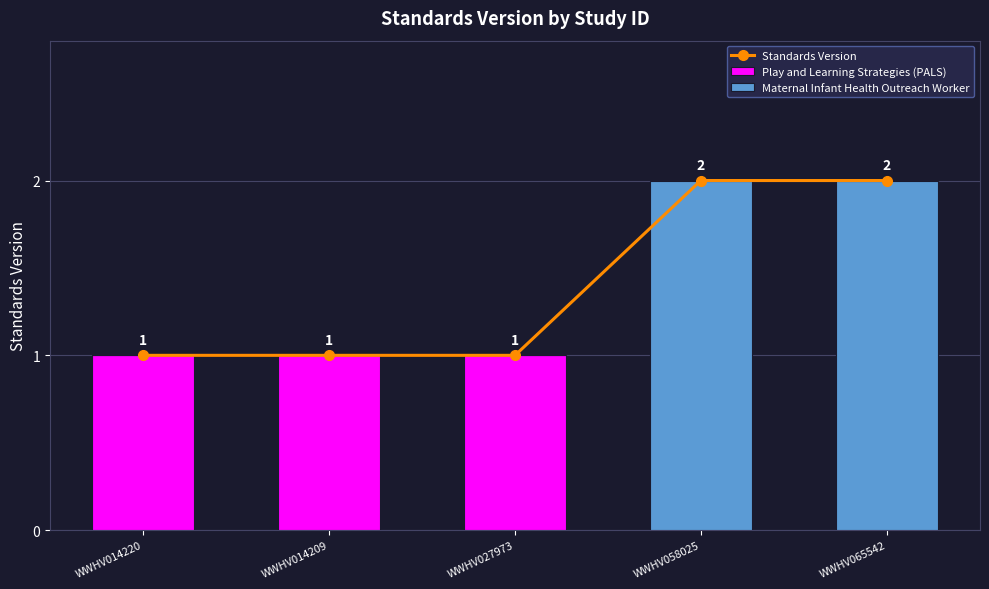

What is the greatest value displayed?

2